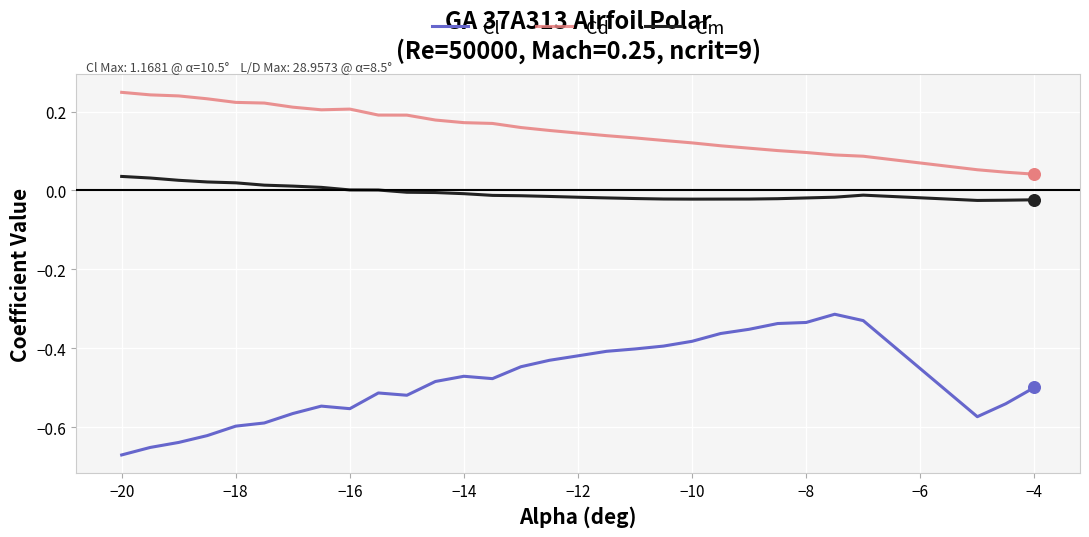

At how many categories does at least one series exceed 0?

30